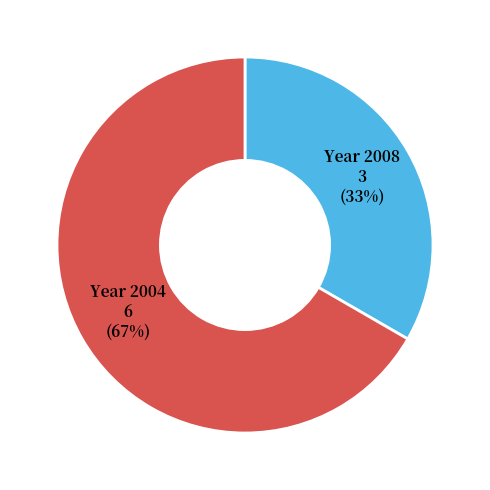

Is there any slice that represents more than half of the pie?

Yes